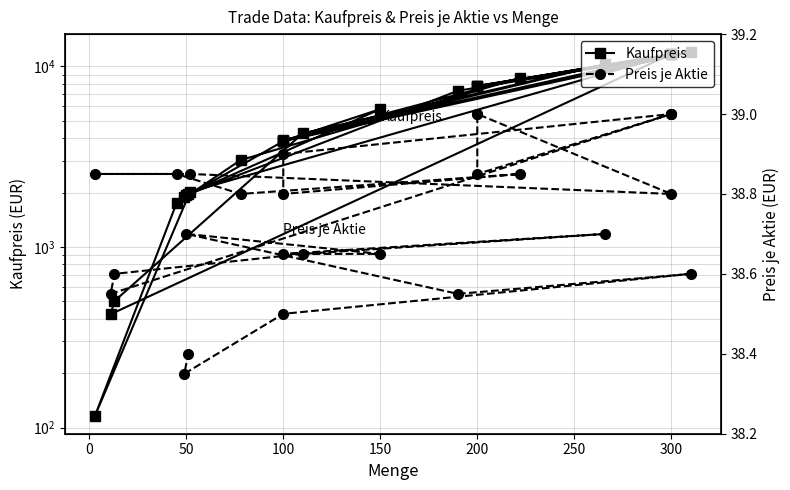

How many lines are shown in the chart?

2